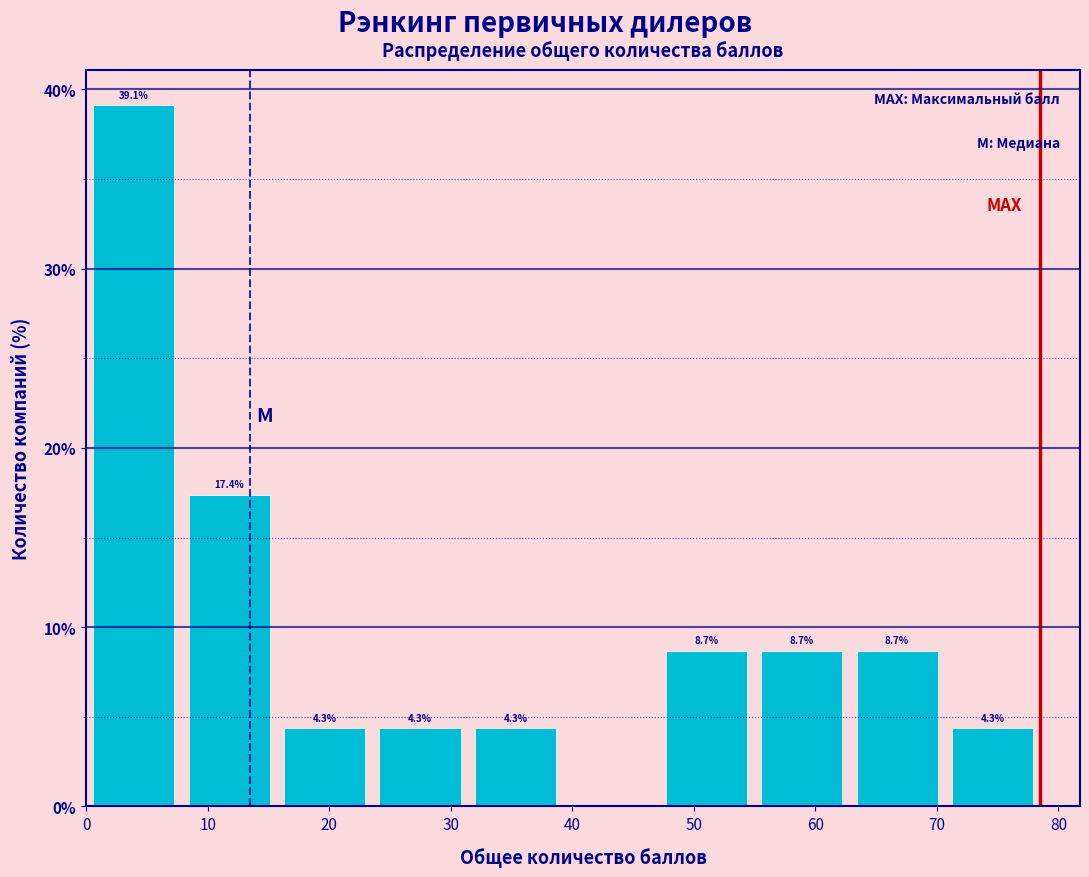

Over which range of the x-axis is the bar tallest?

0 to 8